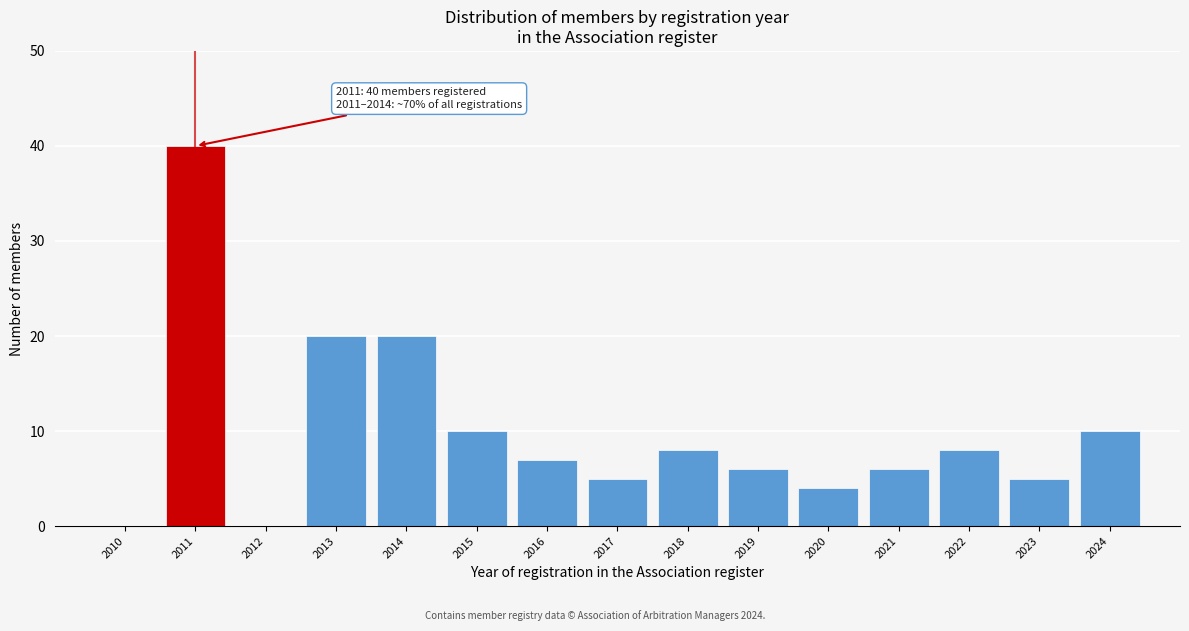

Reading right to left, extract all data points from this chart.

2024=10	2023=5	2022=8	2021=6	2020=4	2019=6	2018=8	2017=5	2016=7	2015=10	2014=20	2013=20	2012=0	2011=40	2010=0